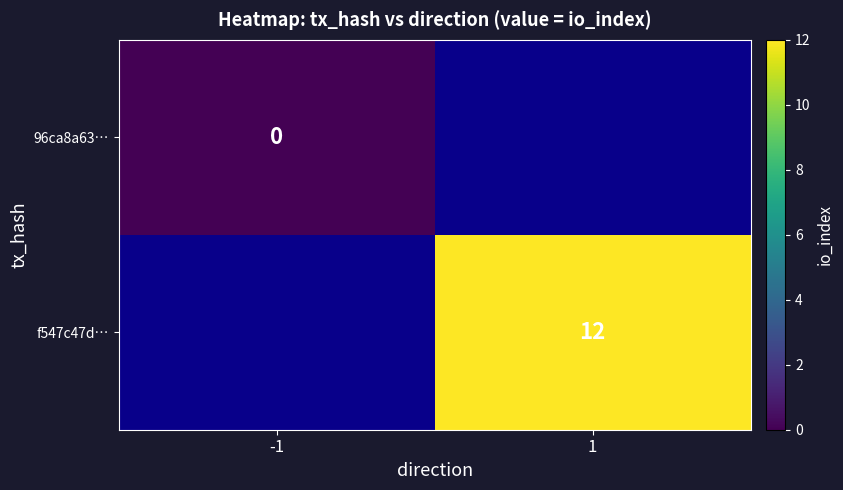

Which category has the highest value across all series?

1